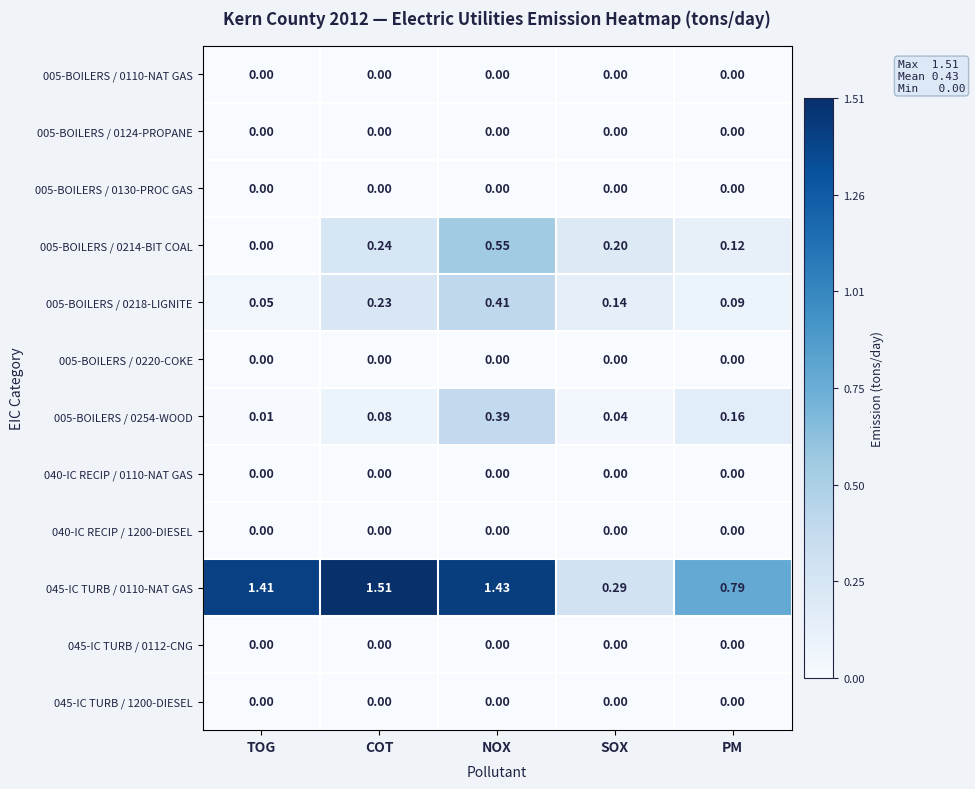

Count the number of data series in this chart.

12